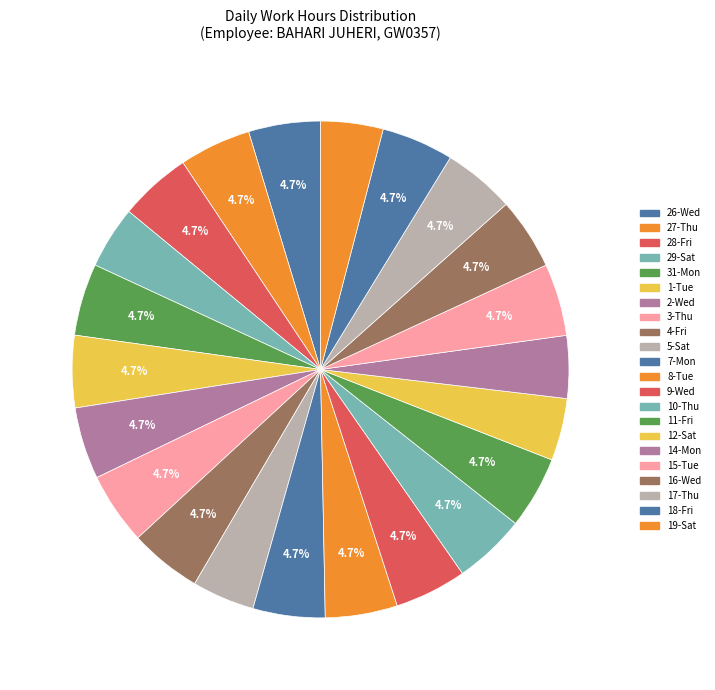

To the nearest percent, what percentage of the pie is 7-Mon?

5%